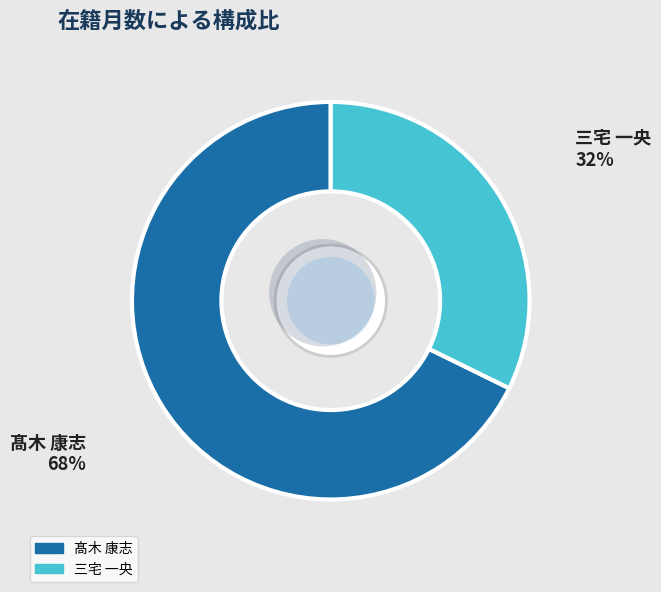

How many segments does this pie chart have?

2